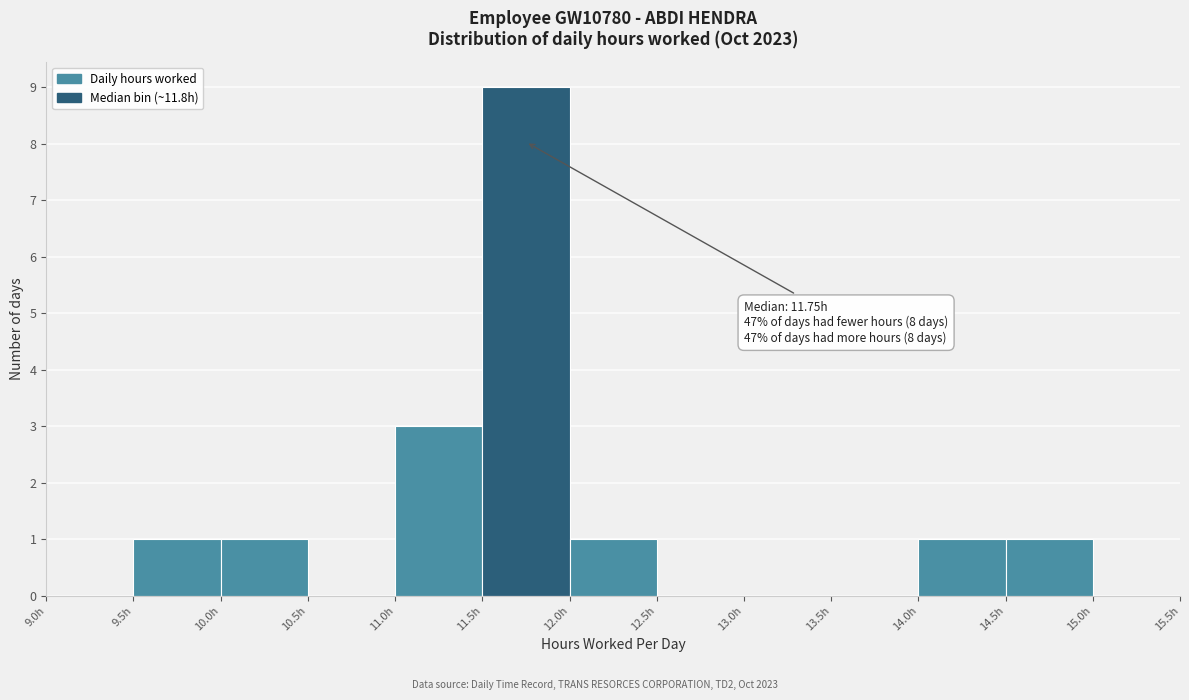

Over which range of the x-axis is the bar tallest?

11.5 to 12.0